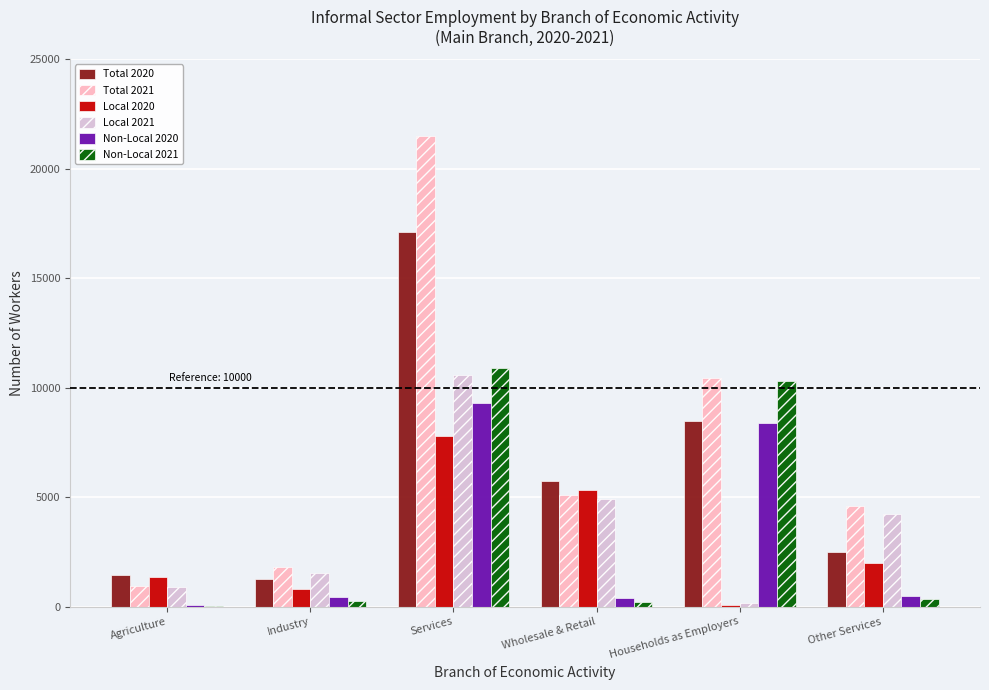

What is the maximum value shown in the chart?

21506.0